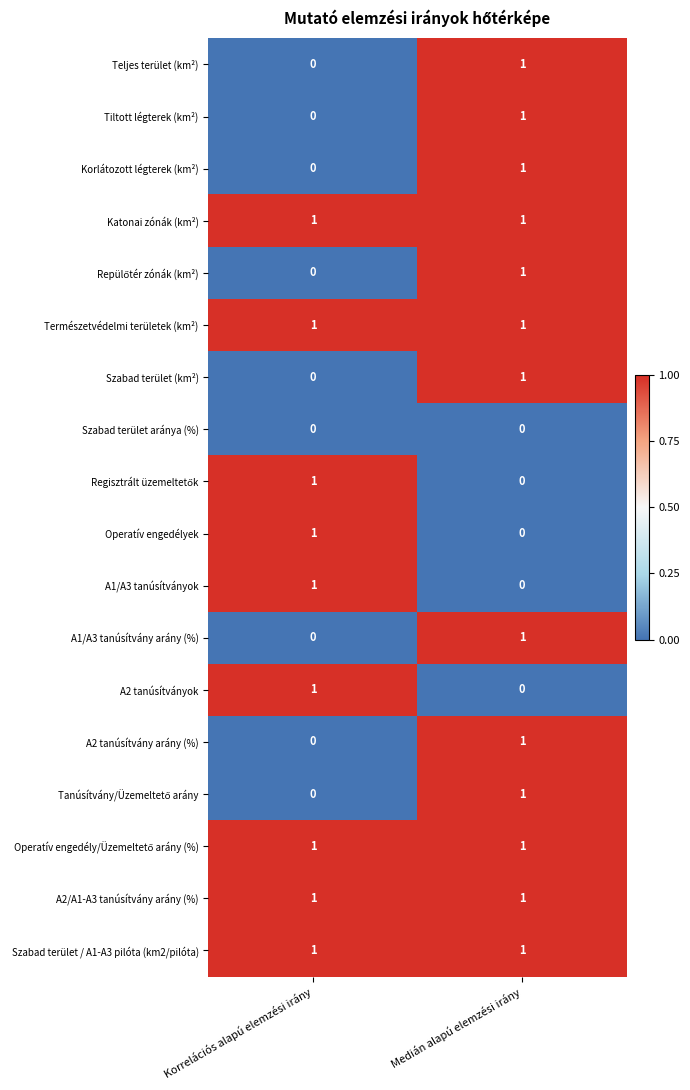

At which category is the sum across all series the highest?

Medián alapú elemzési irány